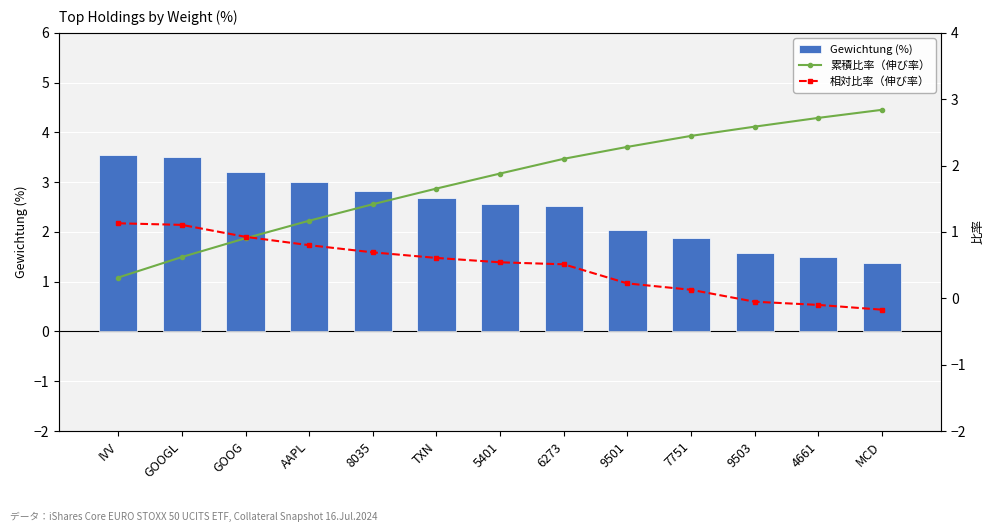

At which label does 累積比率（伸び率） first exceed 1?

AAPL